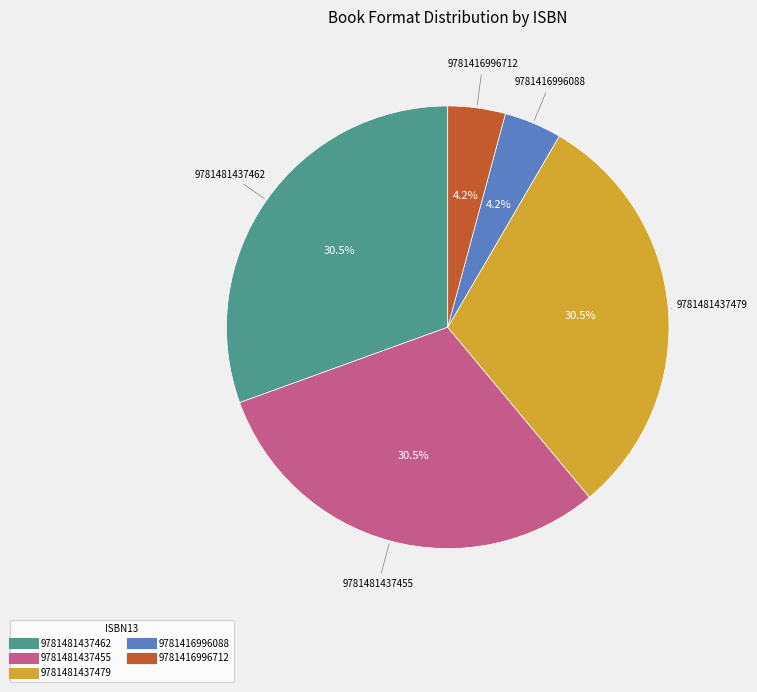

Is 9781481437455 the majority of the pie?

No